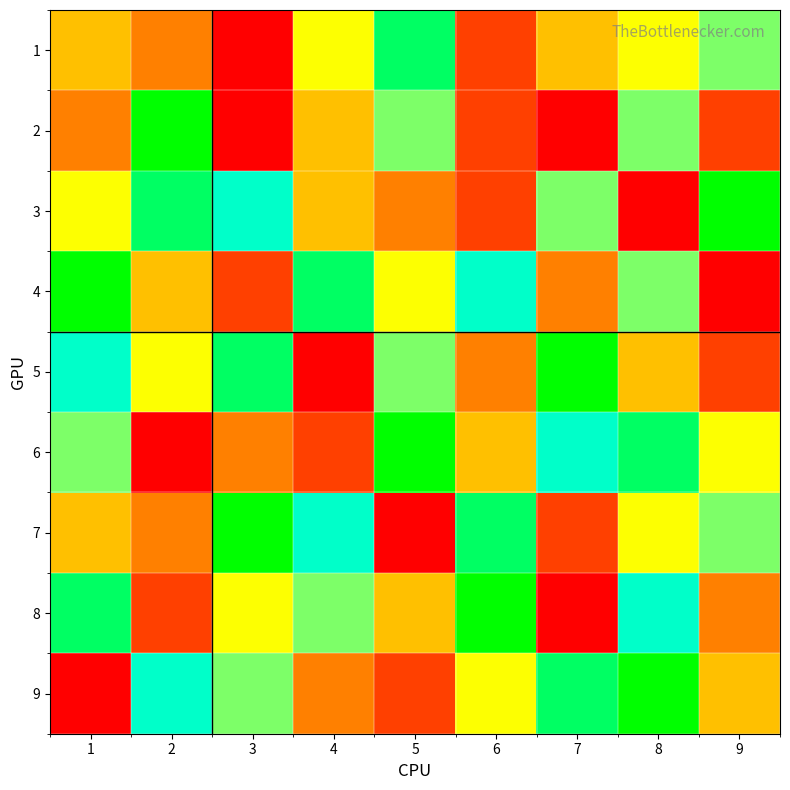

Rank the series at 4 from lowest to highest value.

5, 6, 9, 2, 3, 1, 8, 7, 4